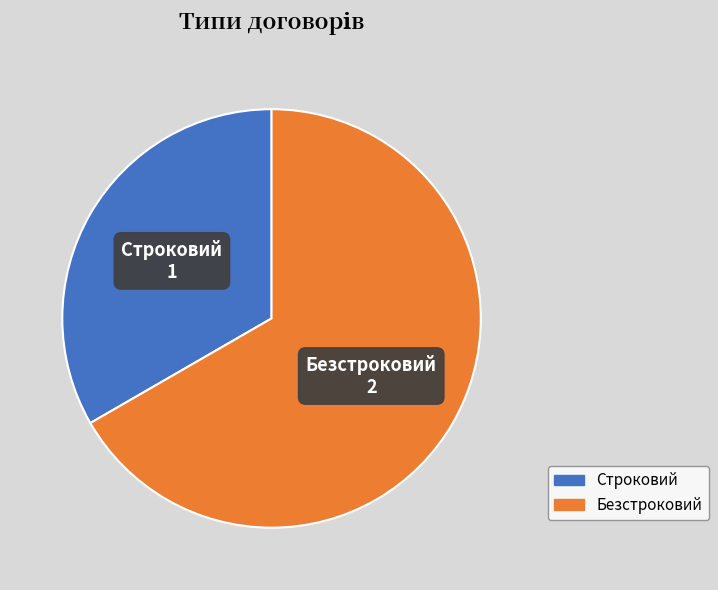

Is there a majority slice in this chart?

Yes